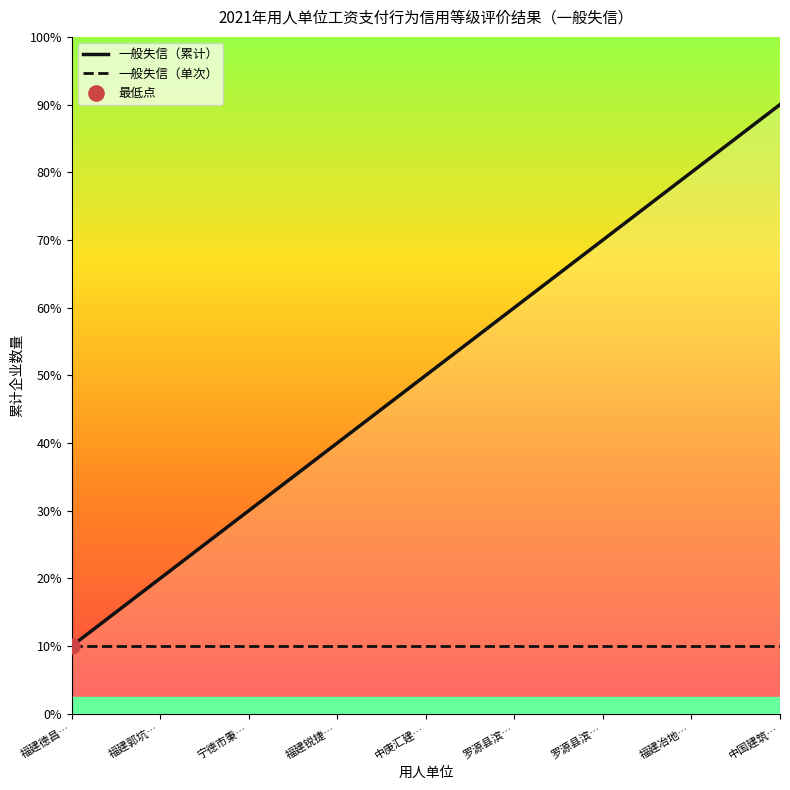

Does the chart have visible grid lines?

No